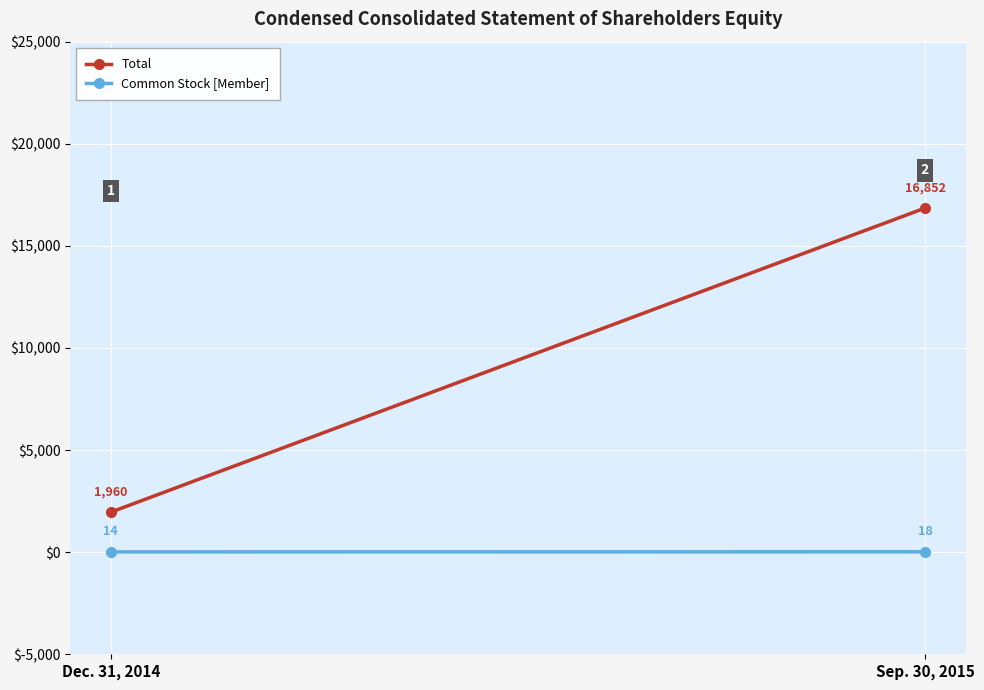

Rank the series at Sep. 30, 2015 from highest to lowest value.

Total, Common Stock [Member]